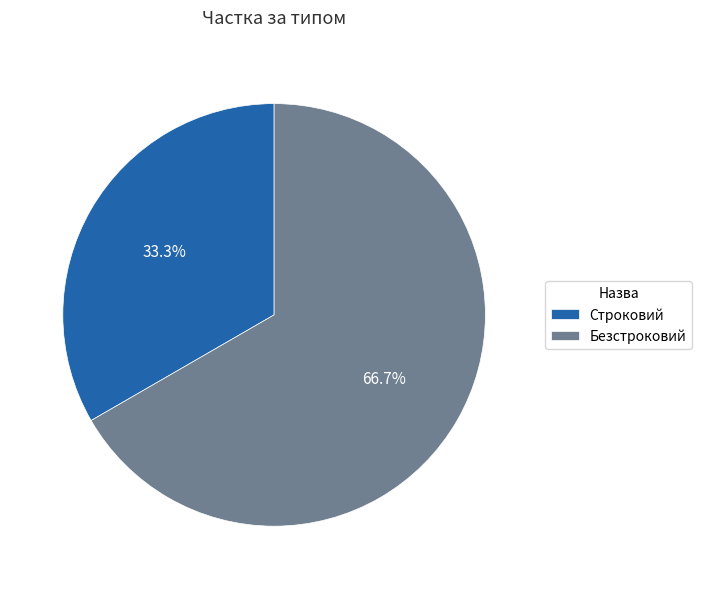

Which category has the smallest portion of the pie?

Строковий